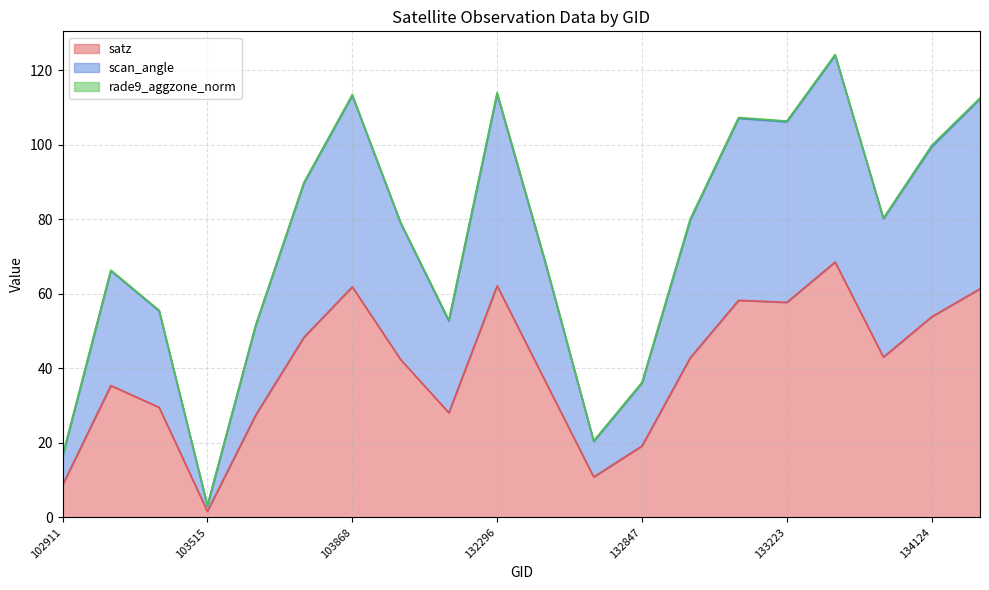

What is the difference between the satz values at 103396 and 132296?

32.6